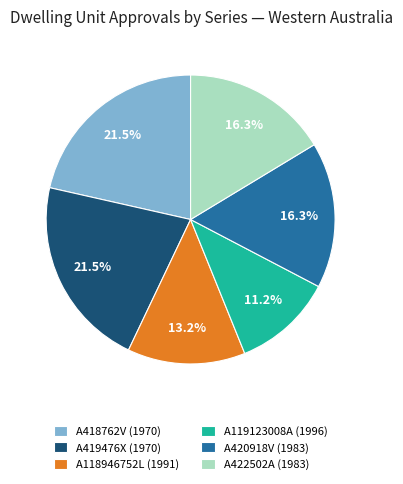

What percentage is NOT represented by A118946752L (1991)?

86.8%